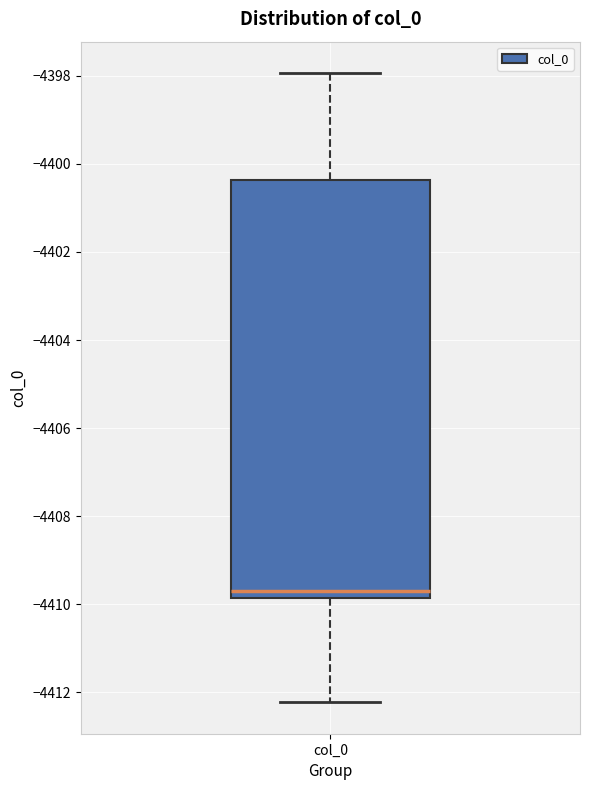

Transcribe this box plot: give where the median line is, the range the box spans, and where the two whiskers end, as read against the y-axis. The values are not printed on the chart, so give them approximately, as read against the axis.

median -4409.8 (just above the box's lower edge), box -4409.8 to -4400.4, whiskers -4412.2 to -4398.0